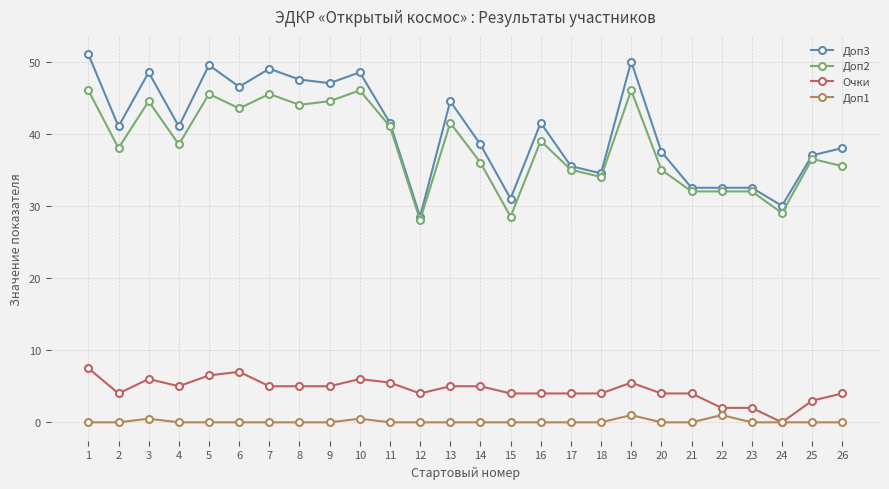

The value of Доп1 at 9 is 0.0. True or false?

True